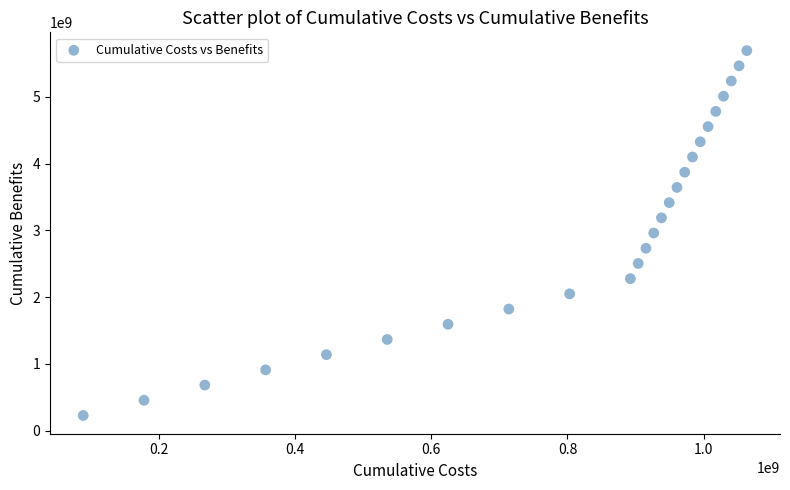

What is the range of Y values (max minus min)?

5466240000